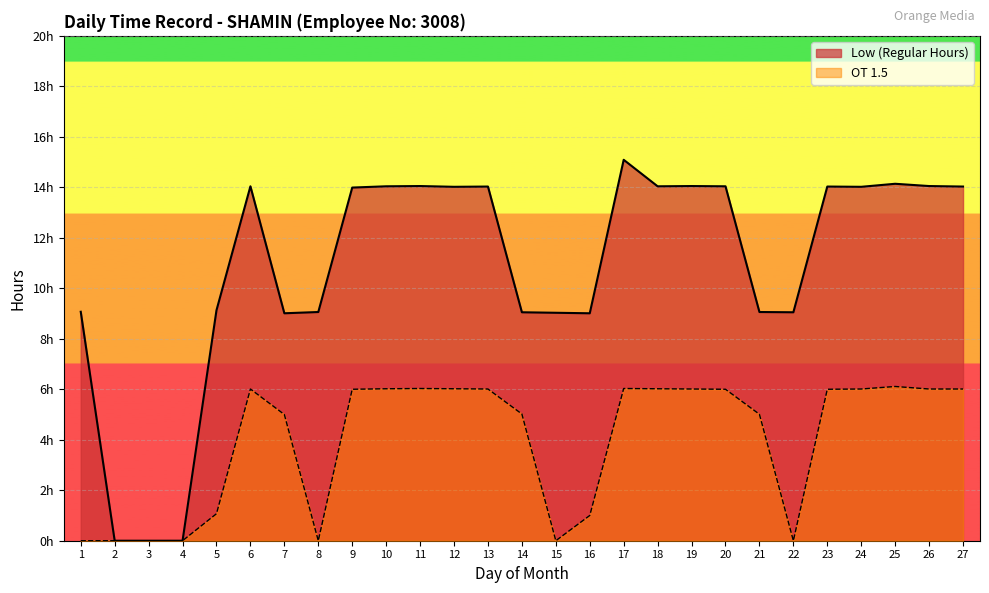

What is the difference between the maximum and minimum values in the OT 1.5 series?

6.1